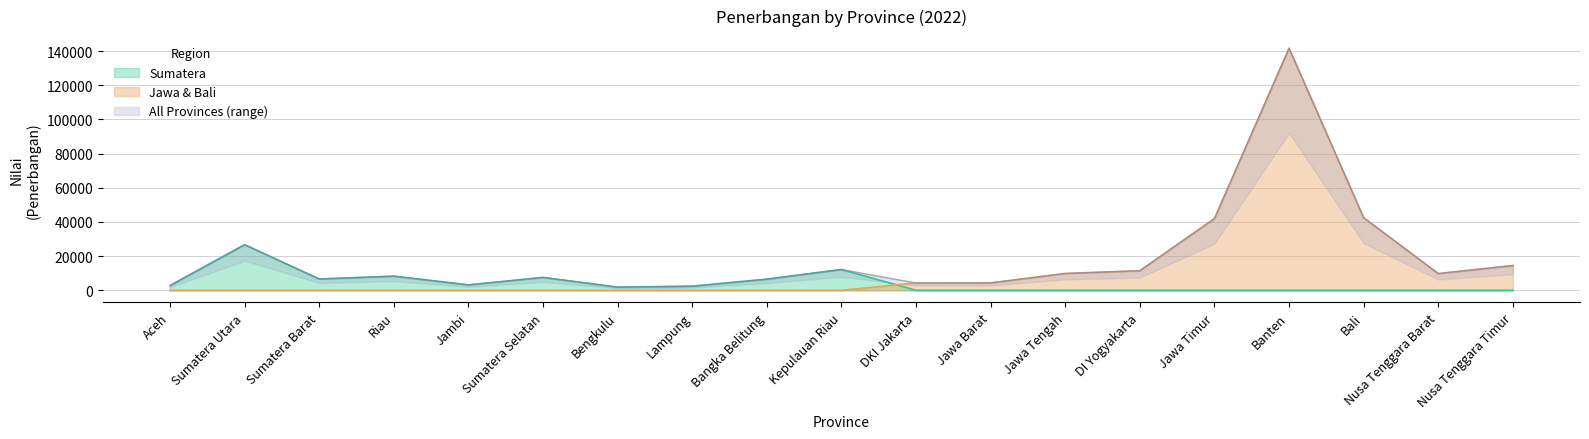

What position from the left is Sumatera Barat?

3